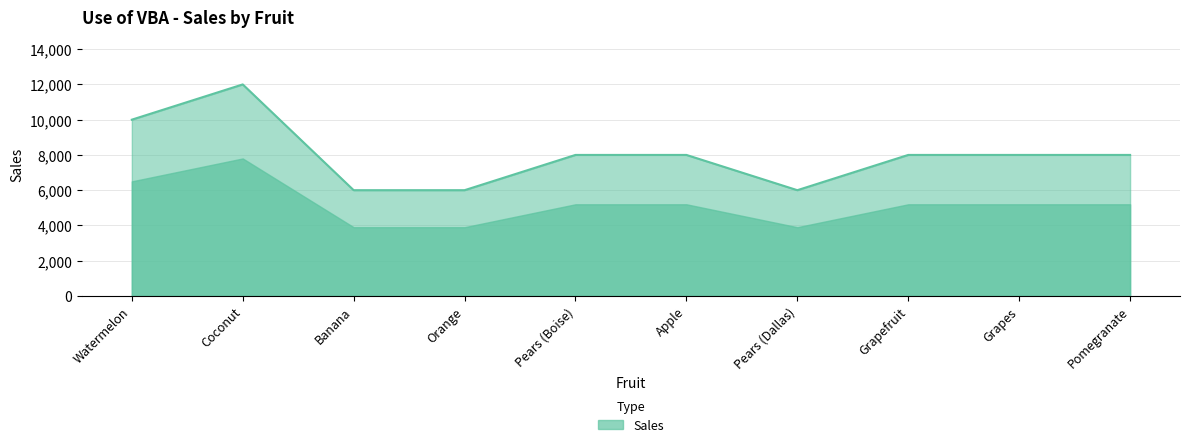

What is the ratio of the value at Coconut to the value at Watermelon?

1.2